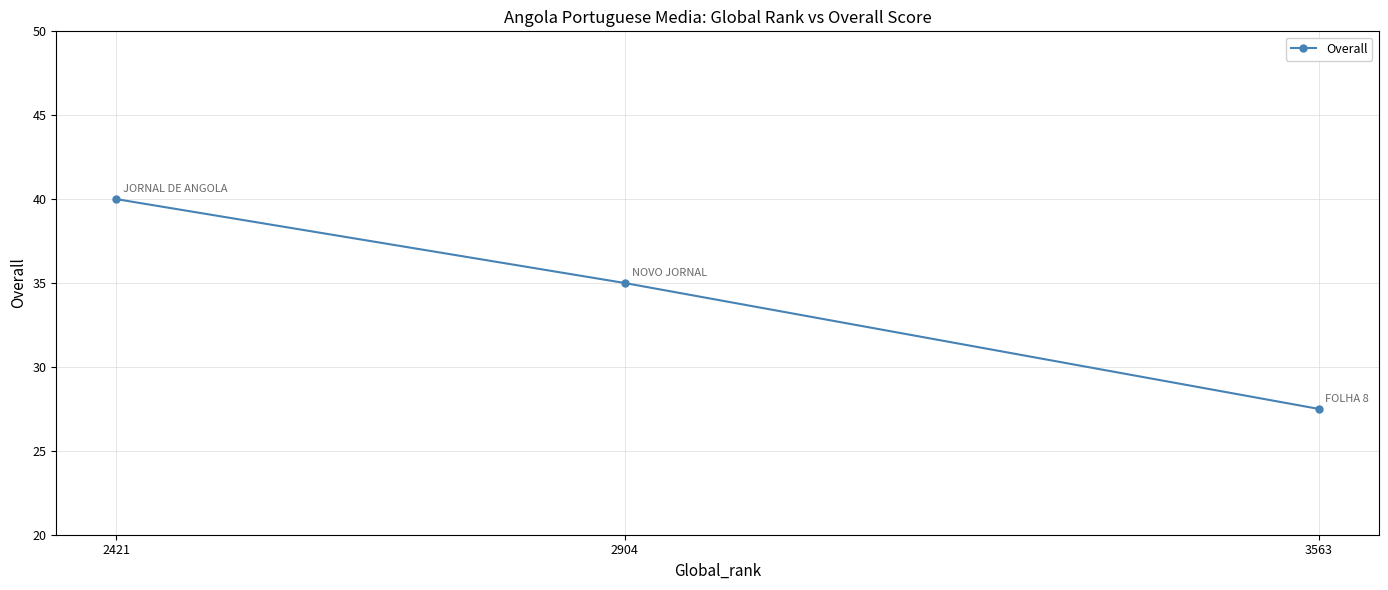

How many lines are shown in the chart?

1